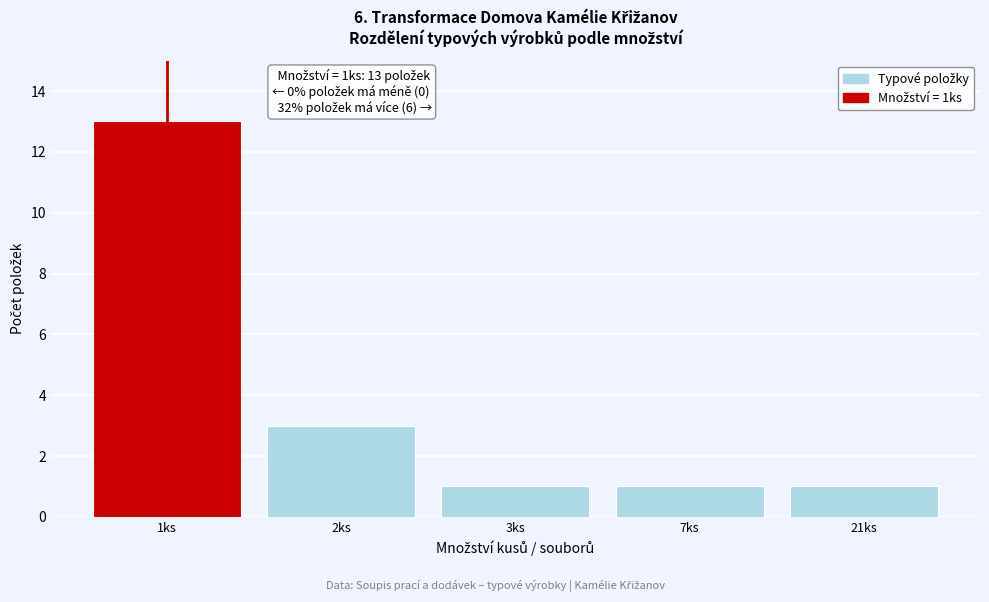

Reading left to right, list all the values displayed in this chart.

1ks=13	2ks=3	3ks=1	7ks=1	21ks=1